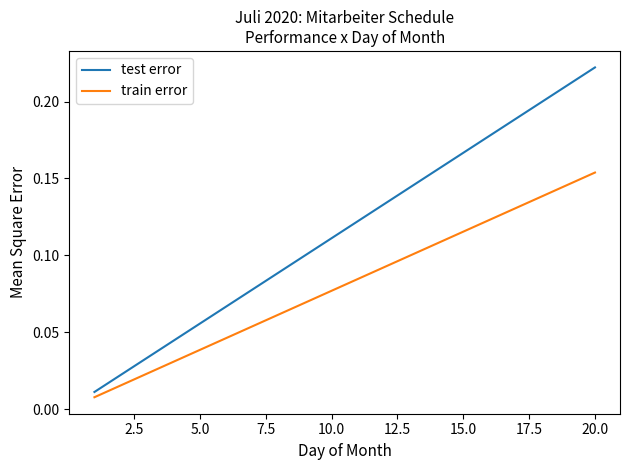

Which series has the largest total across all categories?

test error